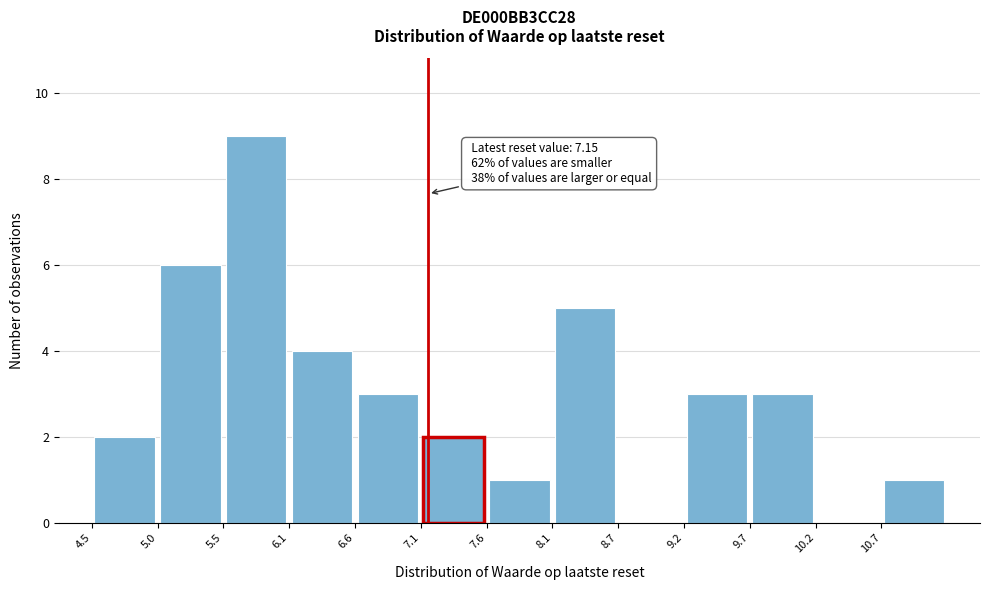

Which range on the x-axis has the tallest bar?

5.53 to 6.05